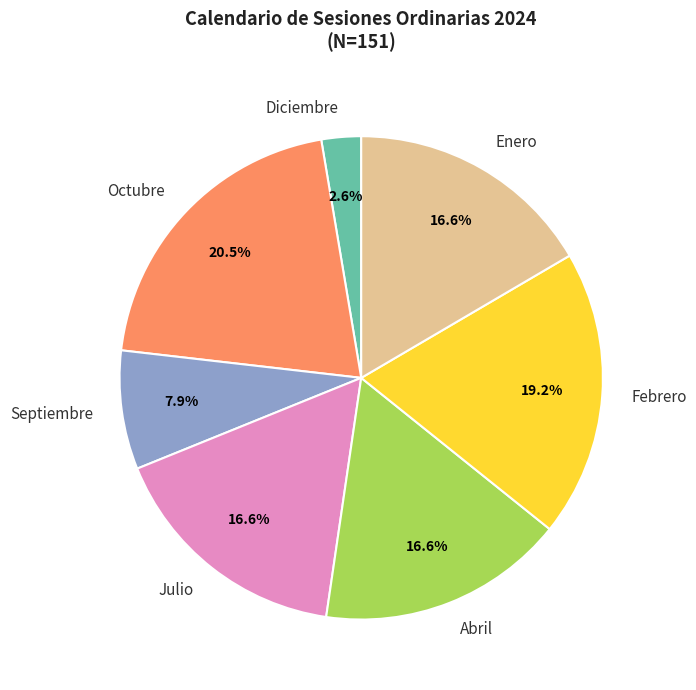

Which category has the biggest portion of the pie?

Octubre